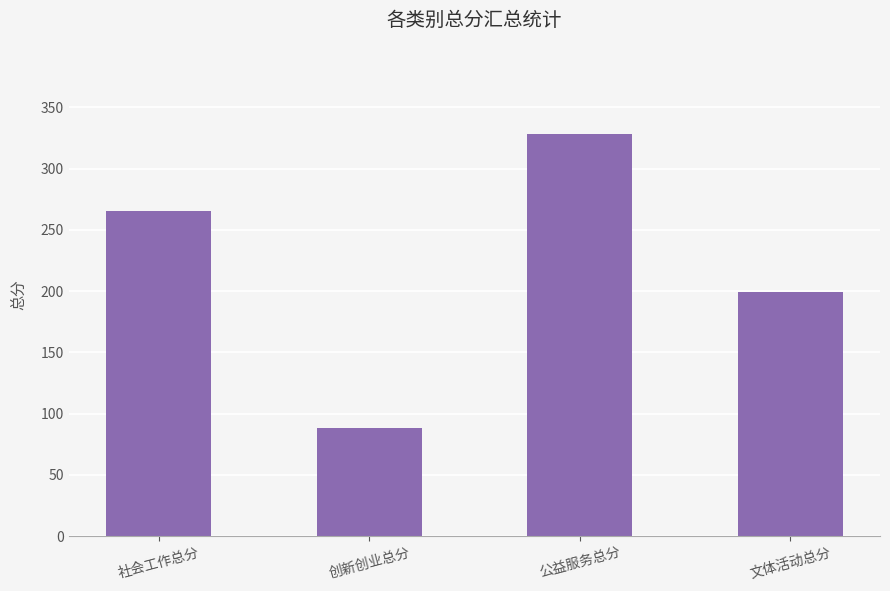

What is the difference between the maximum and minimum values?

240